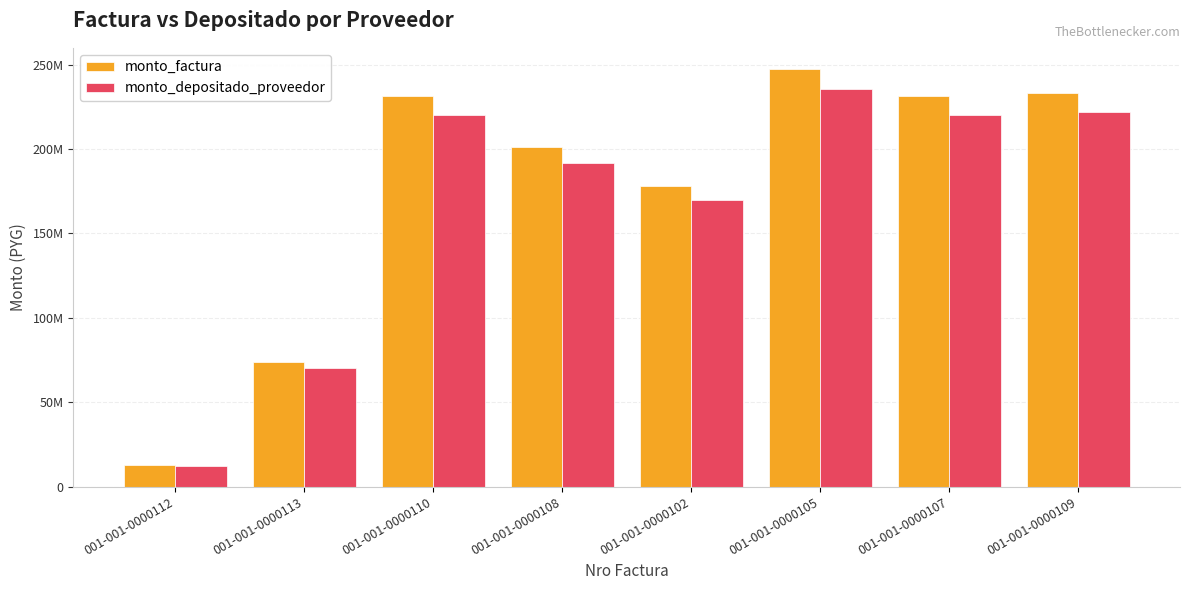

Which series has the largest range (max minus min)?

monto_factura